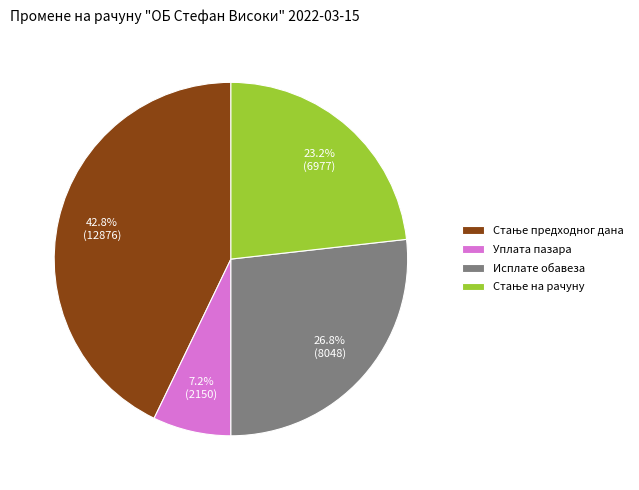

True or false: Уплата пазара accounts for 20% of the total.

False